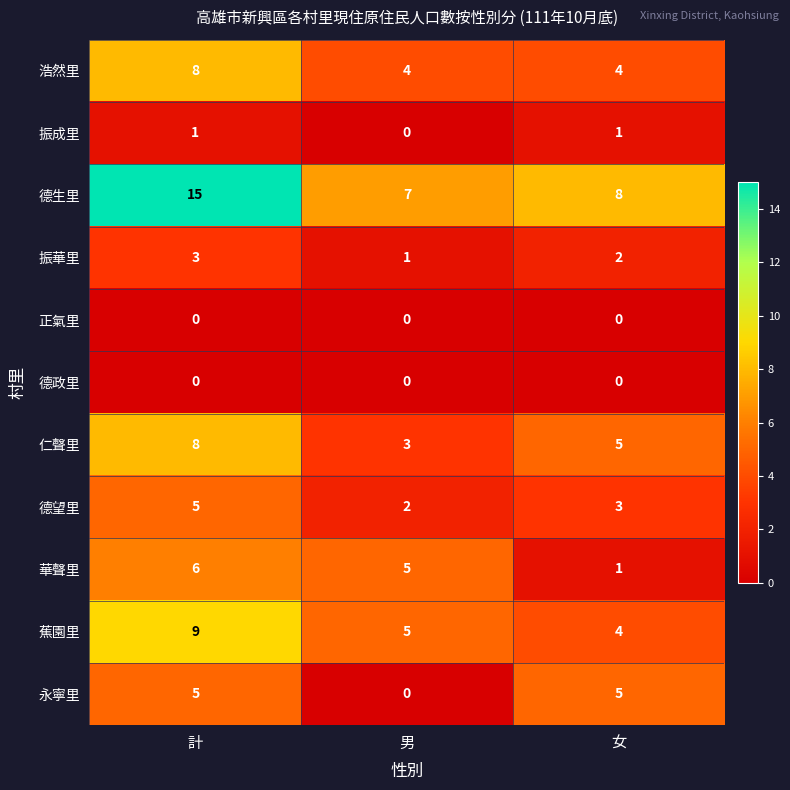

Is the value of 振華里 at 計 greater than the value of 浩然里 at 計?

No